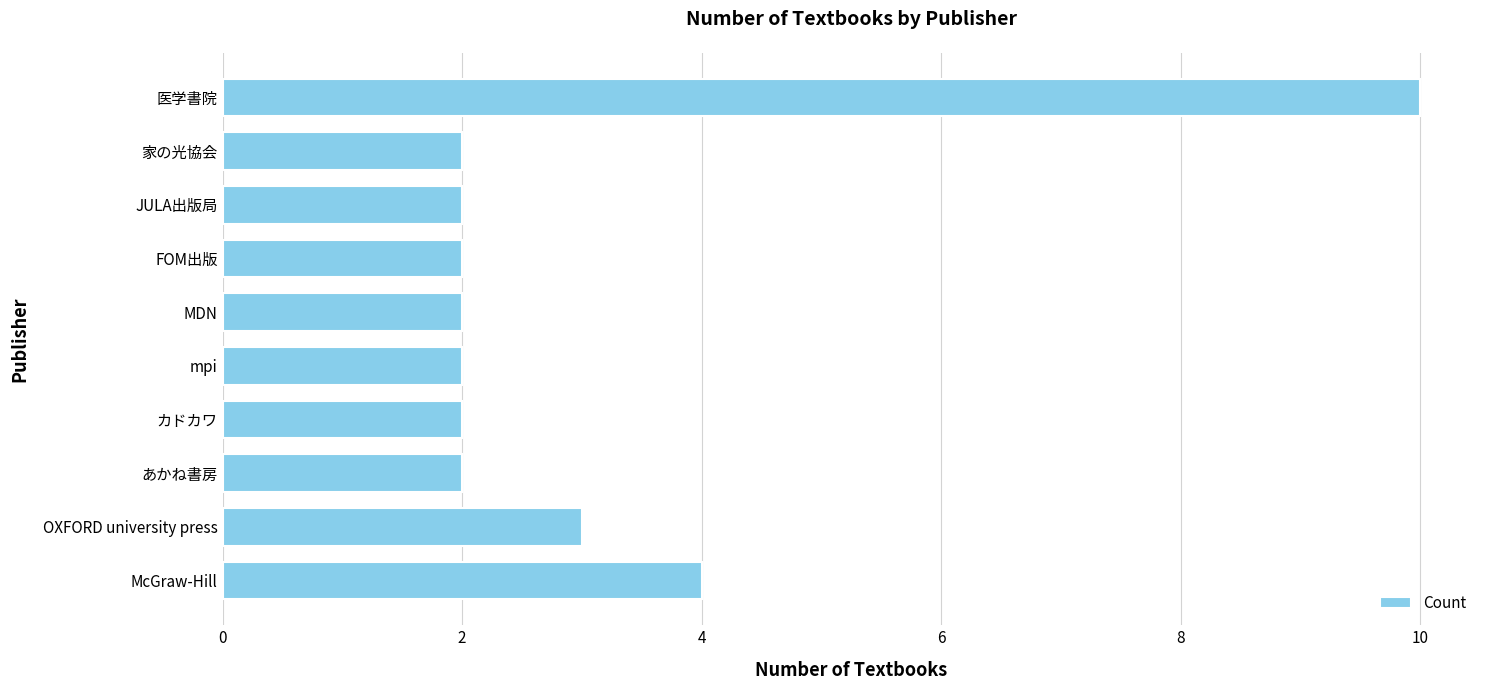

True or false: the data shows 2 at OXFORD university press.

False